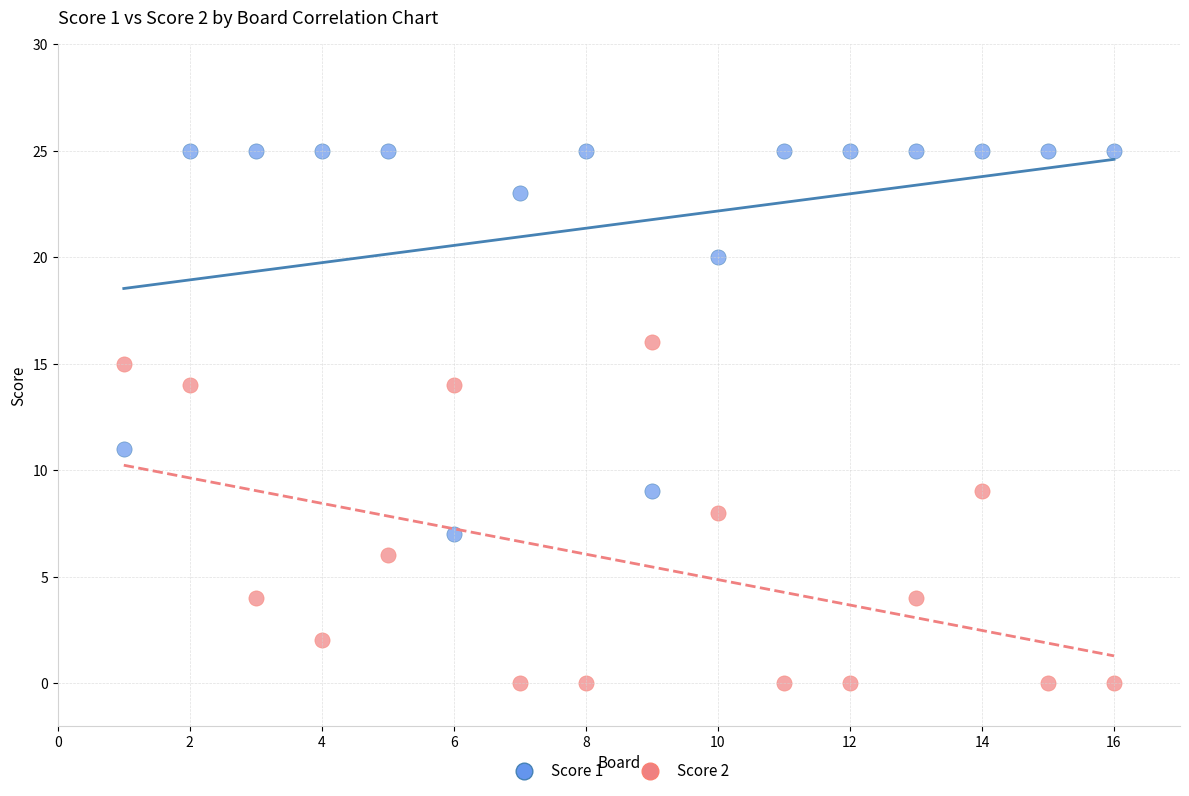

Which series contains the lowest Y value?

Score 2